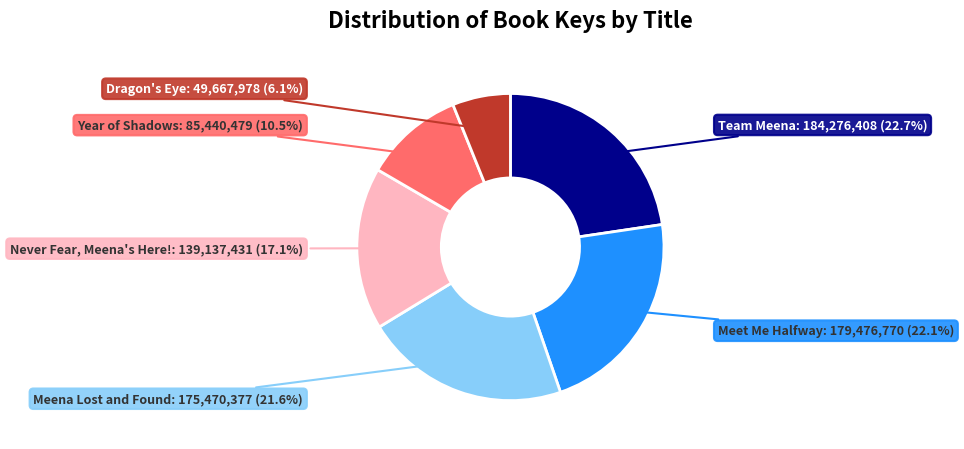

To the nearest percent, what is the difference between the largest and smallest slice percentages?

17%